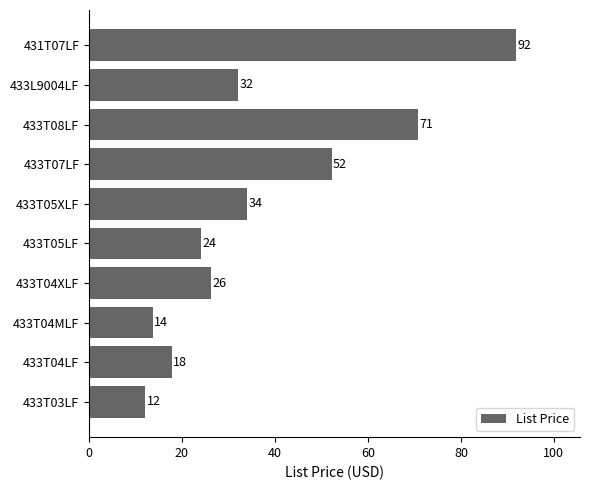

The value at 433L9004LF is 32.0. True or false?

True